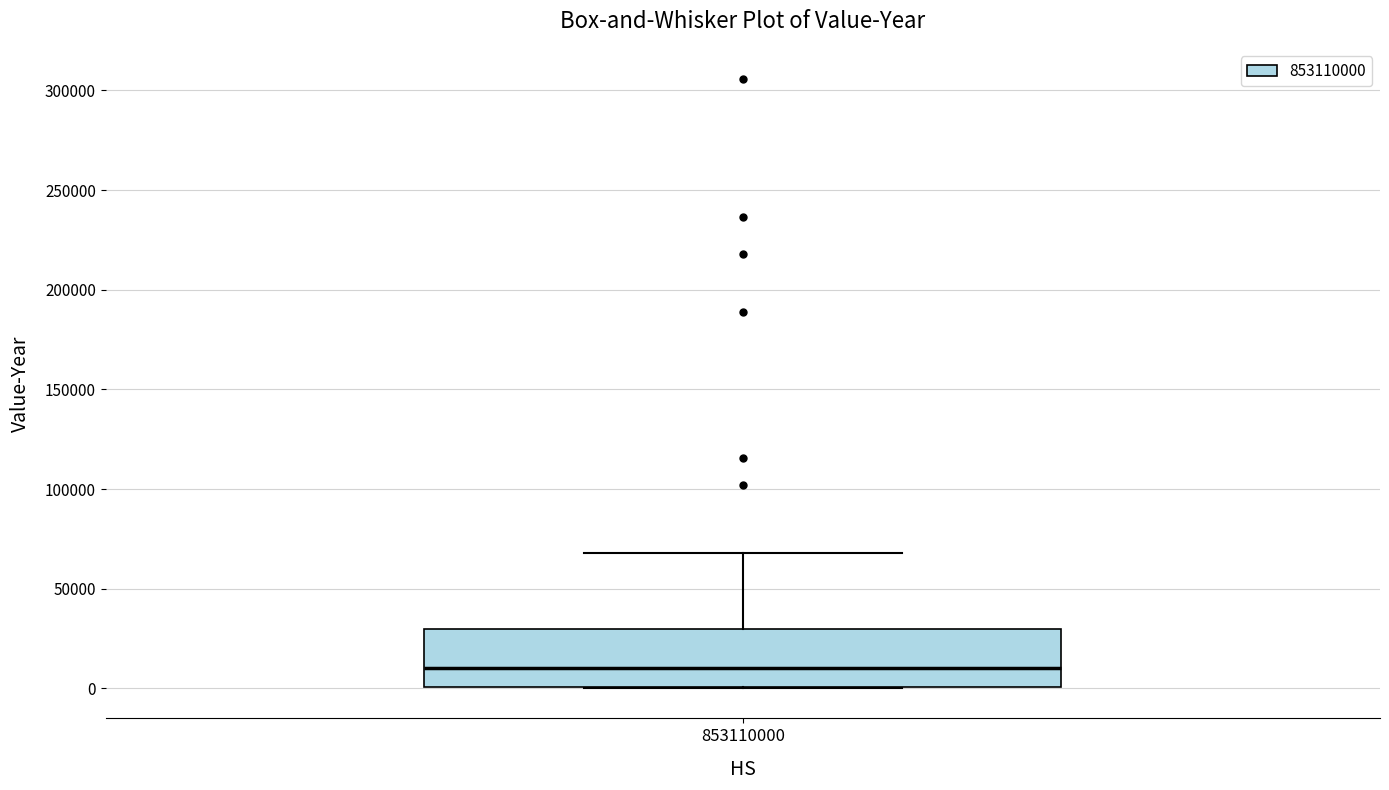

Read this box plot against the y-axis: the position of the median line, the range covered by the box, and the ends of both whiskers. The values are not printed on the chart, so give them approximately, as read against the axis.

median 10000, box 0 to 30000, whiskers 0 to 70000